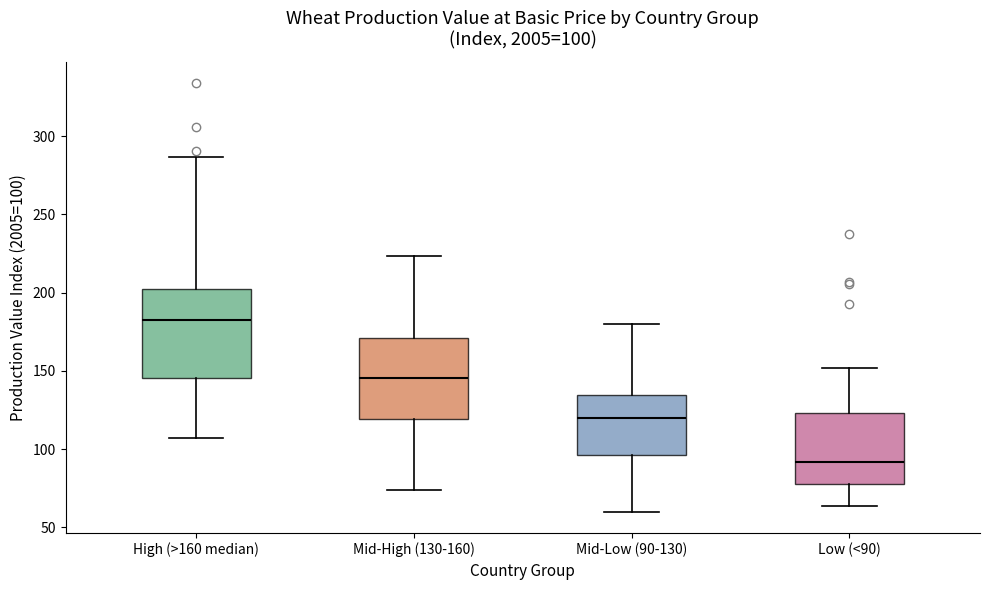

Which box has the lowest median line?

Low (<90)